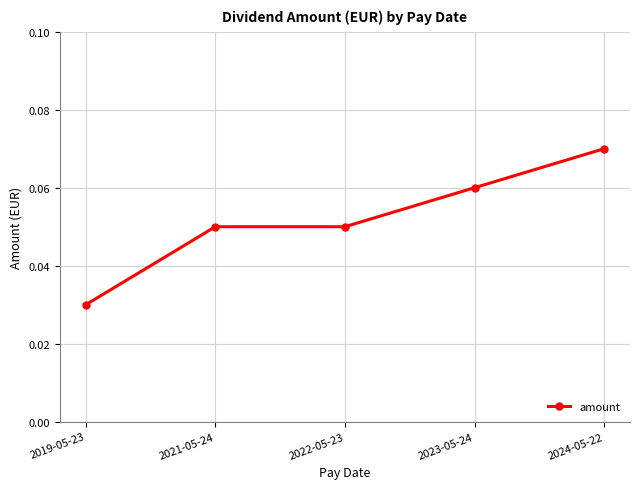

Which label corresponds to the smallest value in the chart?

2019-05-23